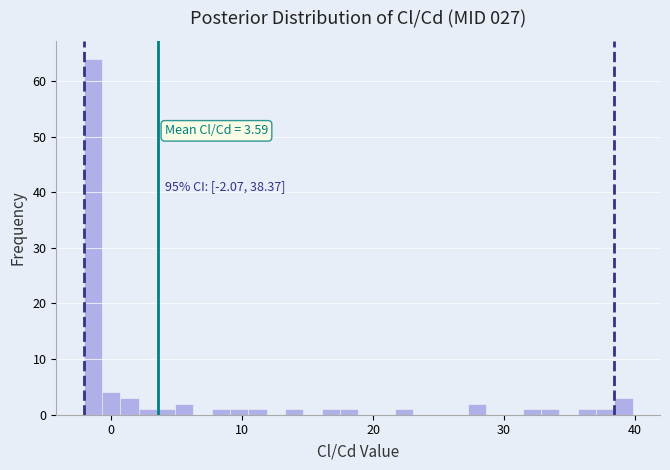

Read against the x-axis, roughly where is the centre of the tallest bar?

-1